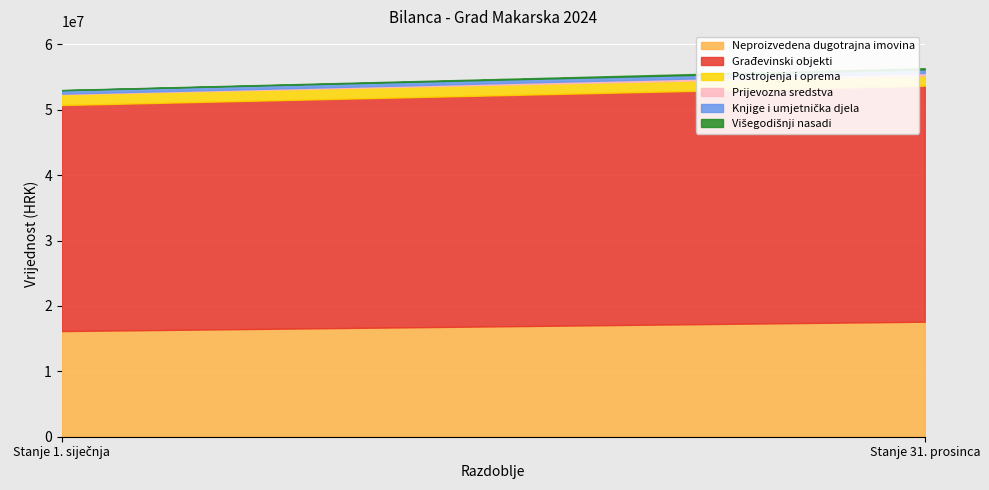

What are all the series names shown in the legend?

Neproizvedena dugotrajna imovina, Građevinski objekti, Postrojenja i oprema, Prijevozna sredstva, Knjige i umjetnička djela, Višegodišnji nasadi